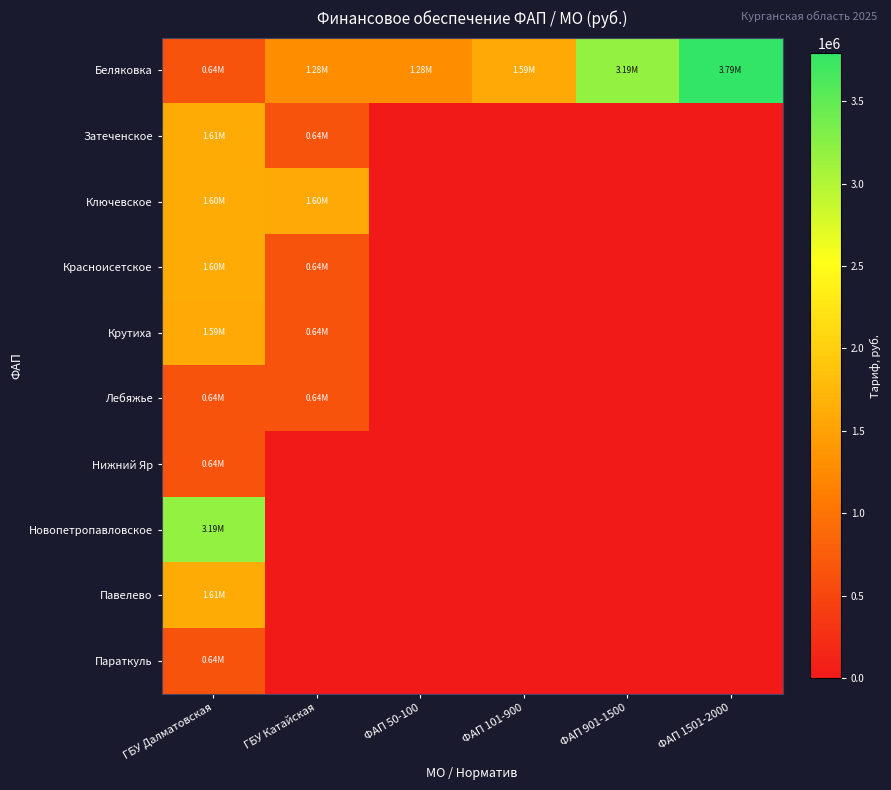

Which series has the widest spread of values?

Новопетропавловское